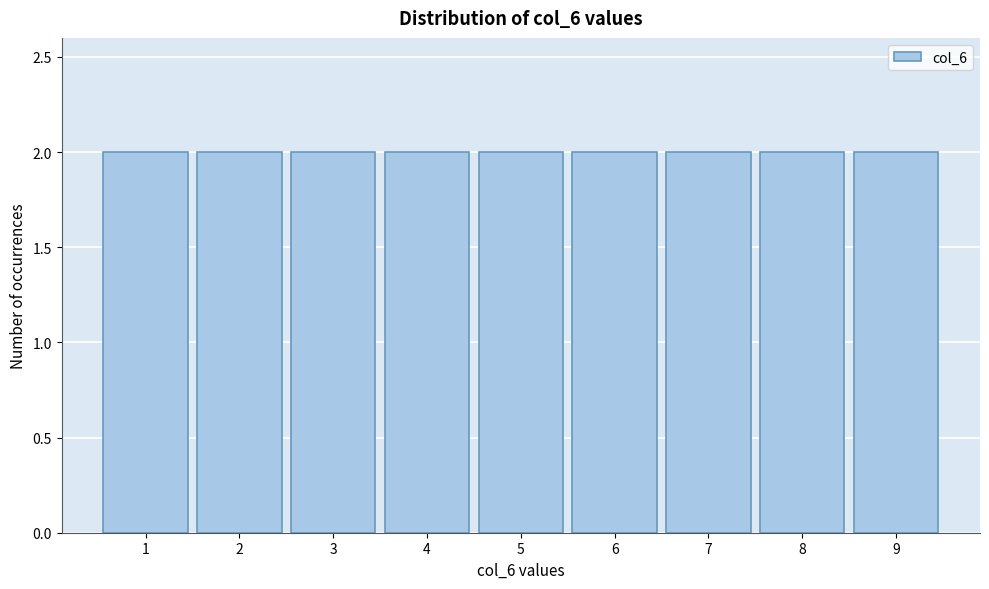

What is the height of the bar covering 2.5 to 3.5 on the x-axis? The values are not printed on the chart, so give them approximately, as read against the axis.

2